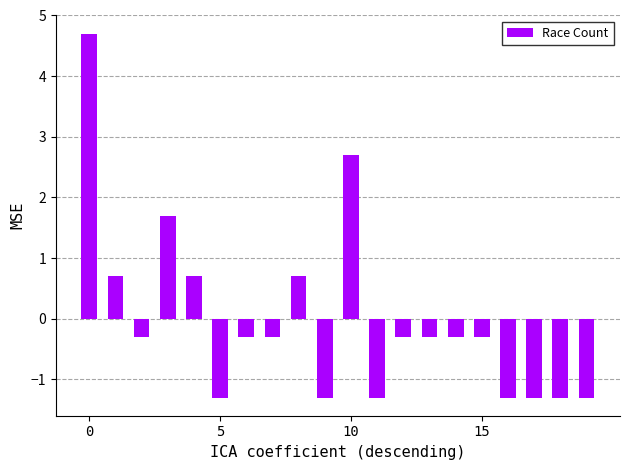

What is the value of the 20th bar from the left?

-1.3